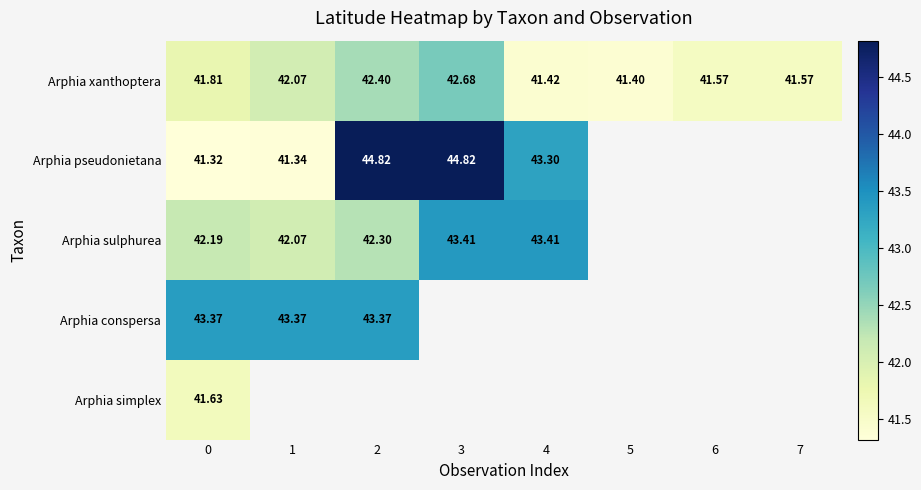

Is the value of Arphia xanthoptera at 3 greater than the value of Arphia conspersa at 0?

No